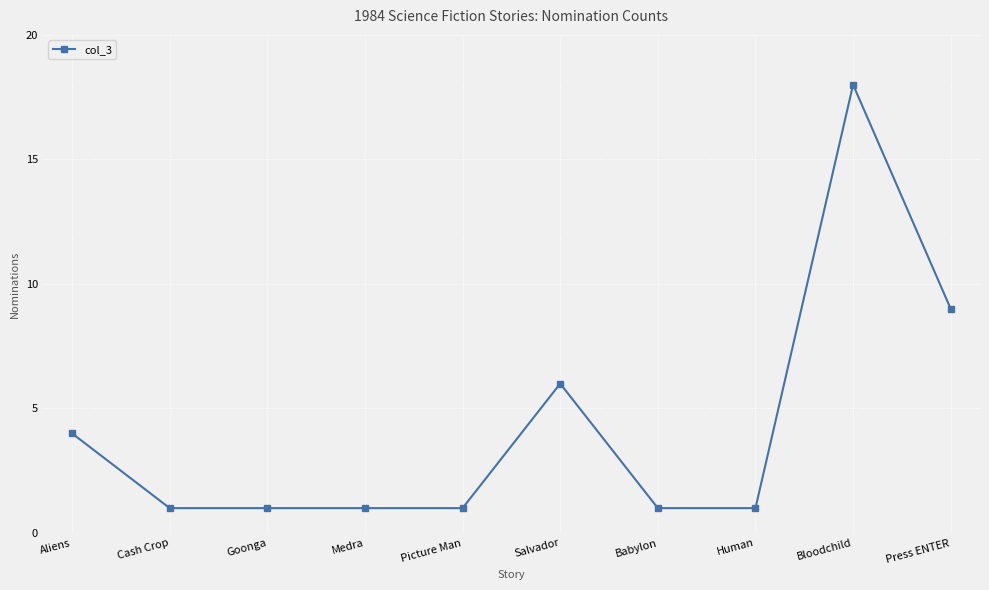

True or false: there are more than 0 points higher than both neighbors.

True